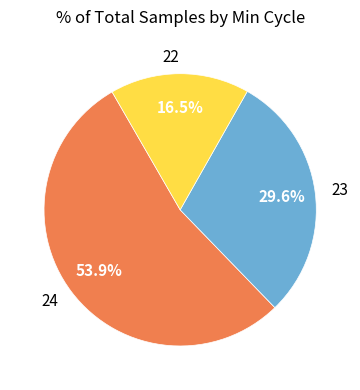

What is the largest slice in the pie chart?

24